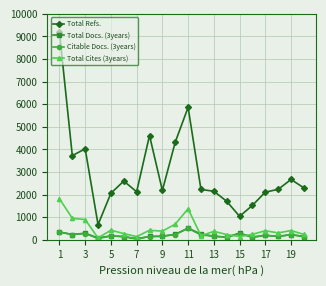

Which series has the largest range (max minus min)?

Total Refs.